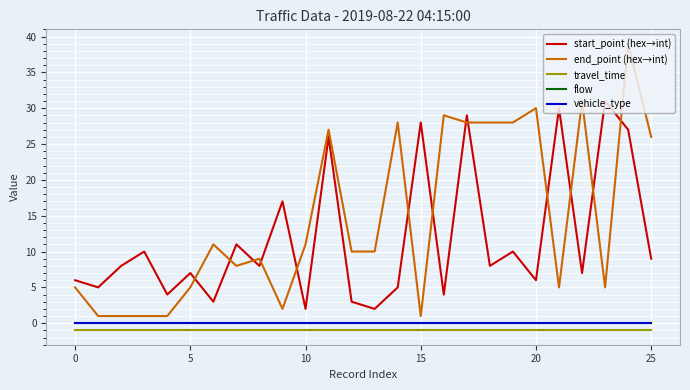

Does the chart display data point markers on the line(s)?

No